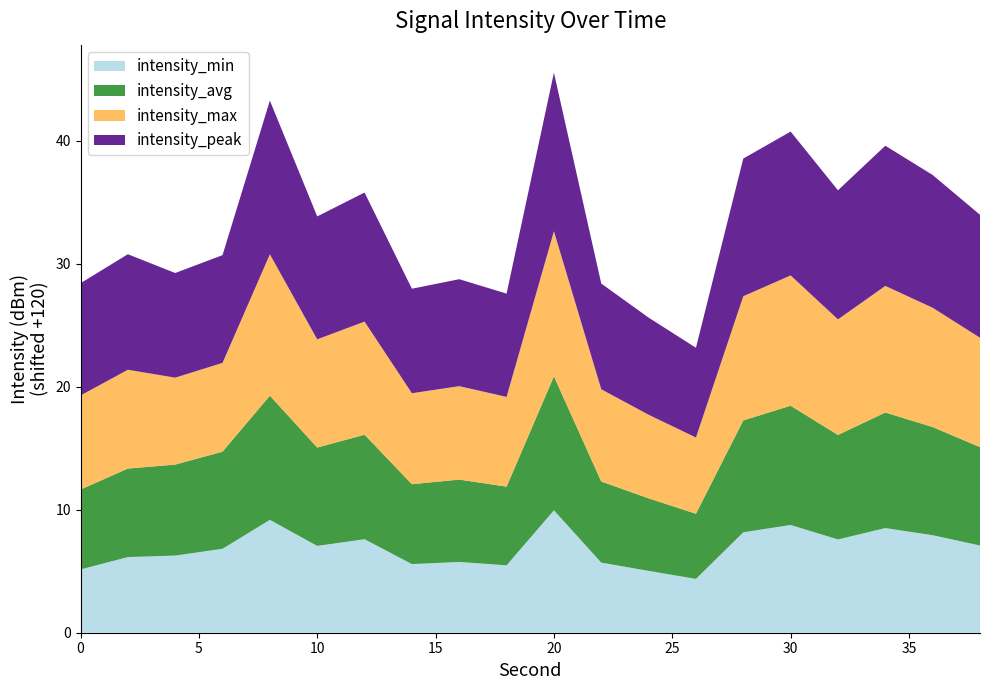

Reading right to left, transcribe all the data shown in this chart.

intensity_min: 38=-112.9	36=-112.1	34=-111.5	32=-112.4	30=-111.2	28=-111.8	26=-115.6	24=-115.0	22=-114.3	20=-110.0	18=-114.5	16=-114.2	14=-114.4	12=-112.4	10=-112.9	8=-110.8	6=-113.2	4=-113.7	2=-113.8	0=-114.9
intensity_avg: 38=-112.0	36=-111.2	34=-110.6	32=-111.5	30=-110.3	28=-110.9	26=-114.7	24=-114.1	22=-113.4	20=-109.1	18=-113.6	16=-113.3	14=-113.5	12=-111.5	10=-112.0	8=-109.9	6=-112.1	4=-112.6	2=-112.8	0=-113.5
intensity_max: 38=-111.1	36=-110.3	34=-109.7	32=-110.6	30=-109.4	28=-109.9	26=-113.8	24=-113.2	22=-112.5	20=-108.2	18=-112.7	16=-112.4	14=-112.6	12=-110.8	10=-111.2	8=-108.5	6=-112.8	4=-112.9	2=-112.0	0=-112.3
intensity_peak: 38=-110.0	36=-109.2	34=-108.6	32=-109.5	30=-108.3	28=-108.8	26=-112.7	24=-112.1	22=-111.4	20=-107.1	18=-111.6	16=-111.3	14=-111.5	12=-109.5	10=-110.0	8=-107.5	6=-111.2	4=-111.5	2=-110.6	0=-110.9